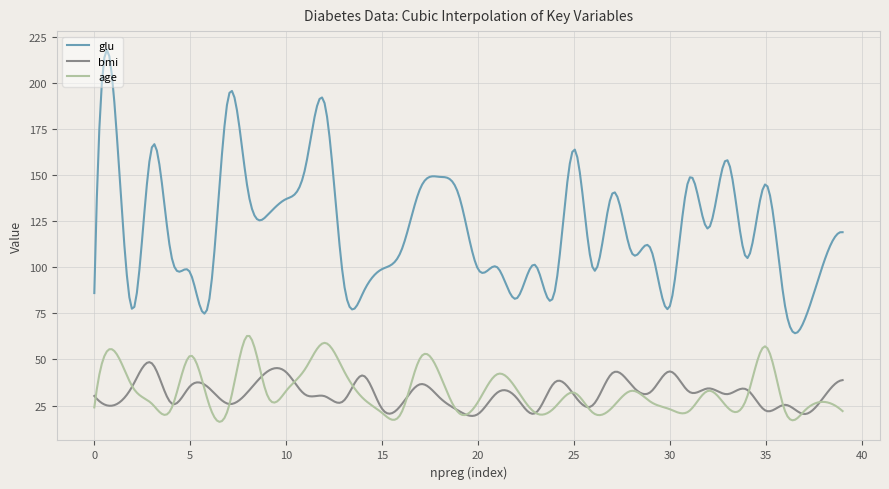

What is the minimum value shown in the chart?

16.2